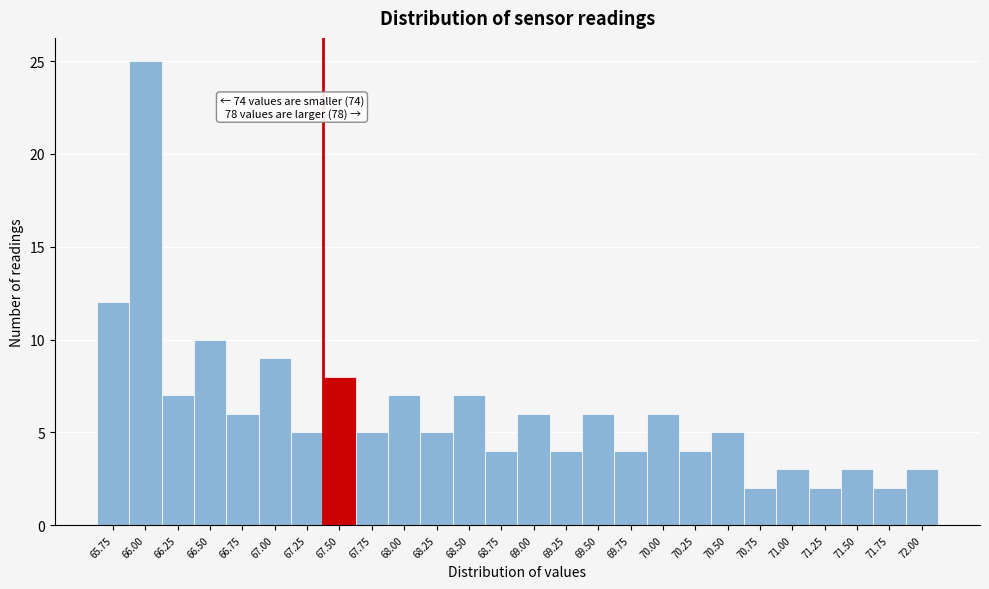

Reading left to right, transcribe all the data shown in this chart.

65.75=12	66.00=25	66.25=7	66.50=10	66.75=6	67.00=9	67.25=5	67.50=8	67.75=5	68.00=7	68.25=5	68.50=7	68.75=4	69.00=6	69.25=4	69.50=6	69.75=4	70.00=6	70.25=4	70.50=5	70.75=2	71.00=3	71.25=2	71.50=3	71.75=2	72.00=3